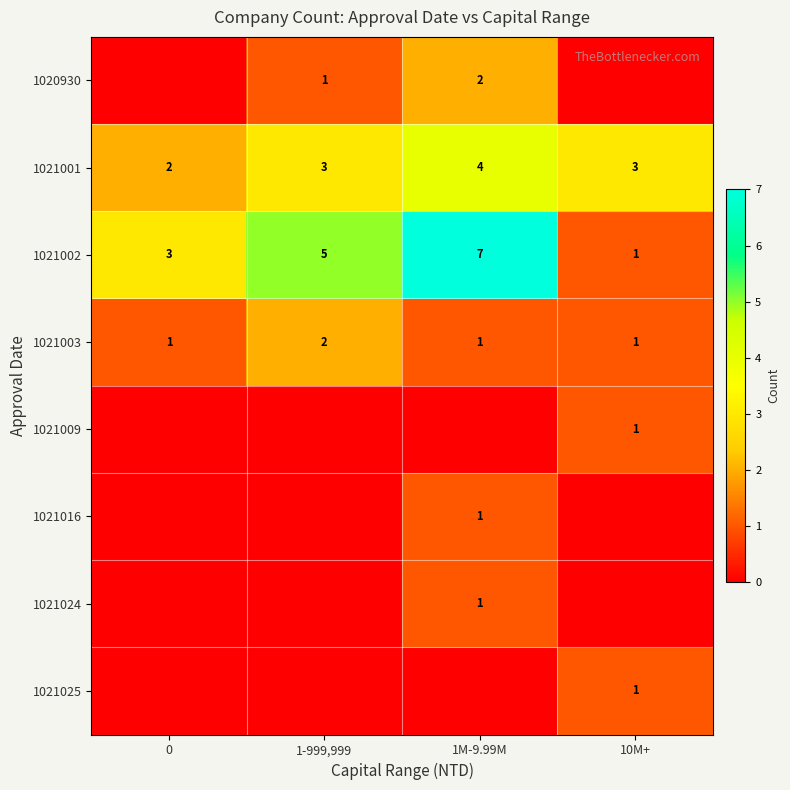

At how many categories does at least one series exceed 1?

4